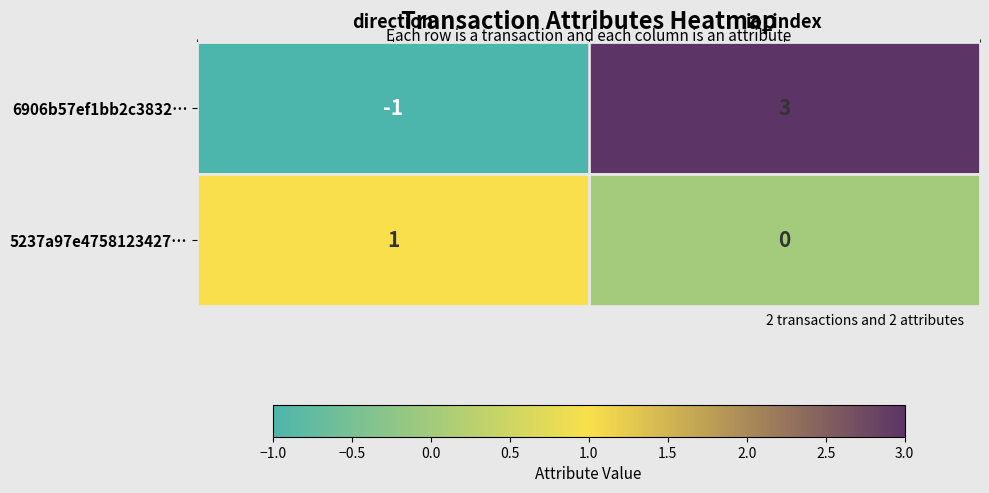

How many negative values does the 6906b57ef1bb2c3832… series have?

1